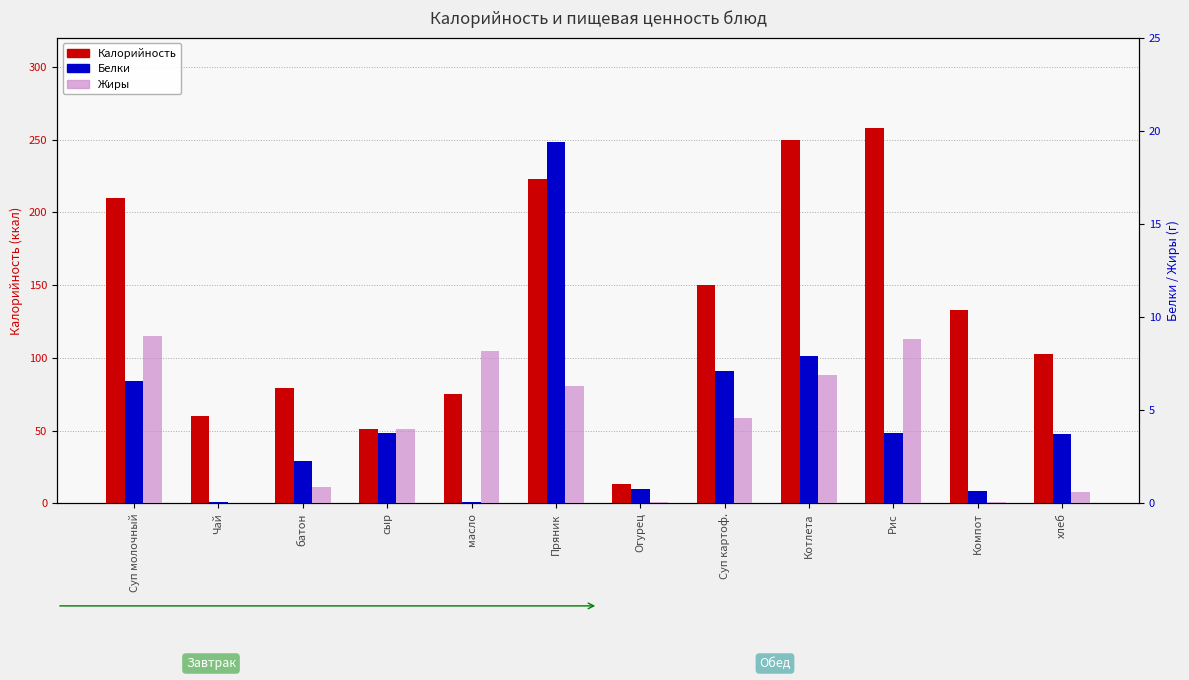

Is it true that Белки equals 12.8 at Суп картоф.?

False